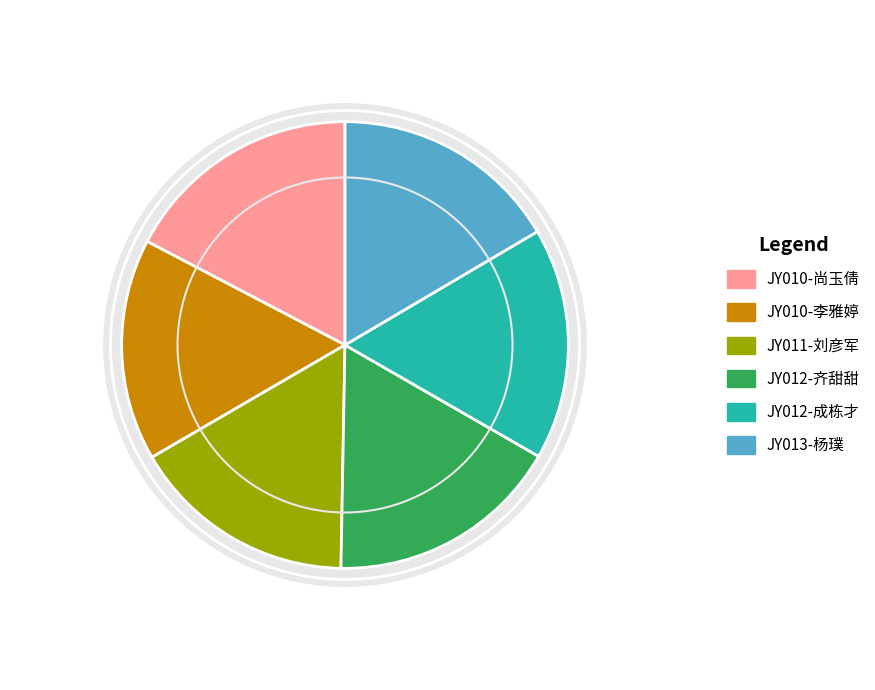

True or false: JY011-刘彦军 accounts for 29% of the total.

False